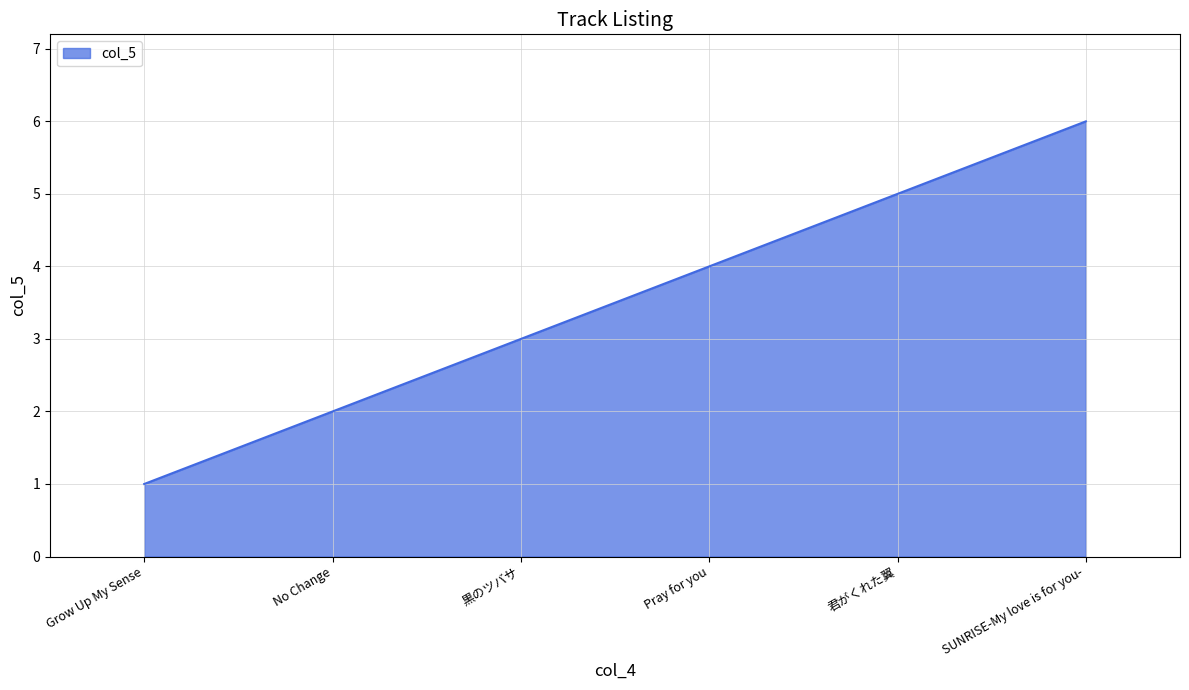

What position from the left is Grow Up My Sense?

1